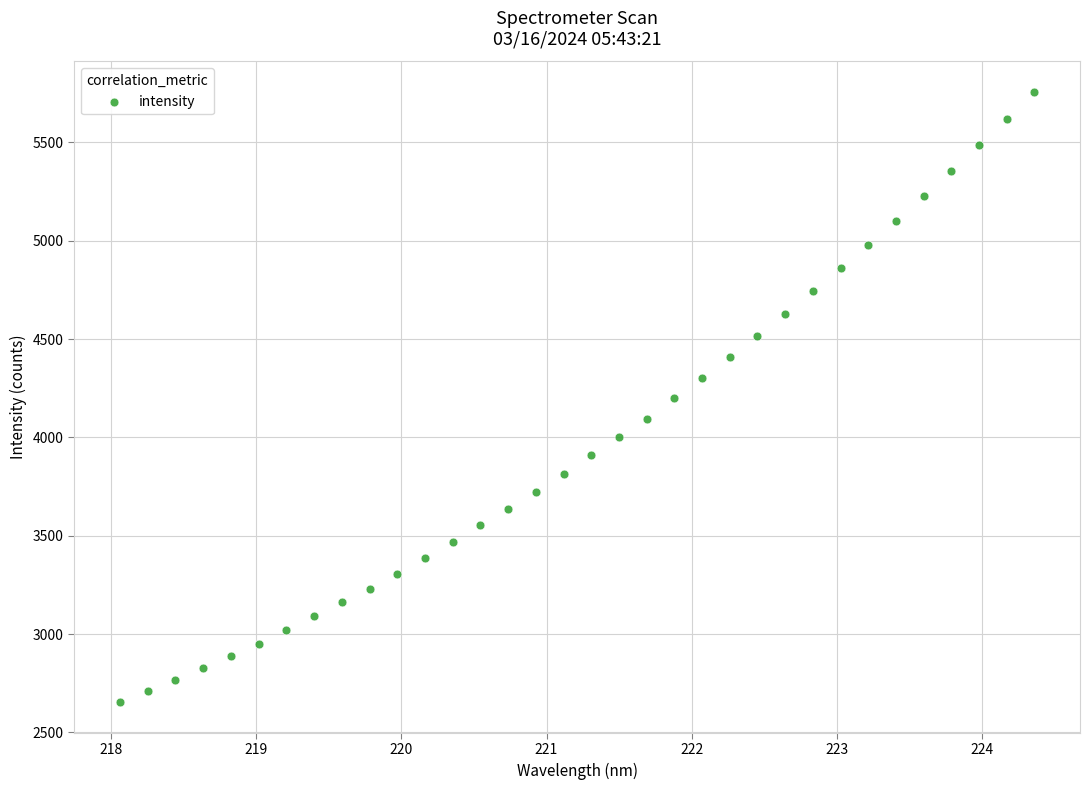

What is the range of Y values (max minus min)?

3103.3